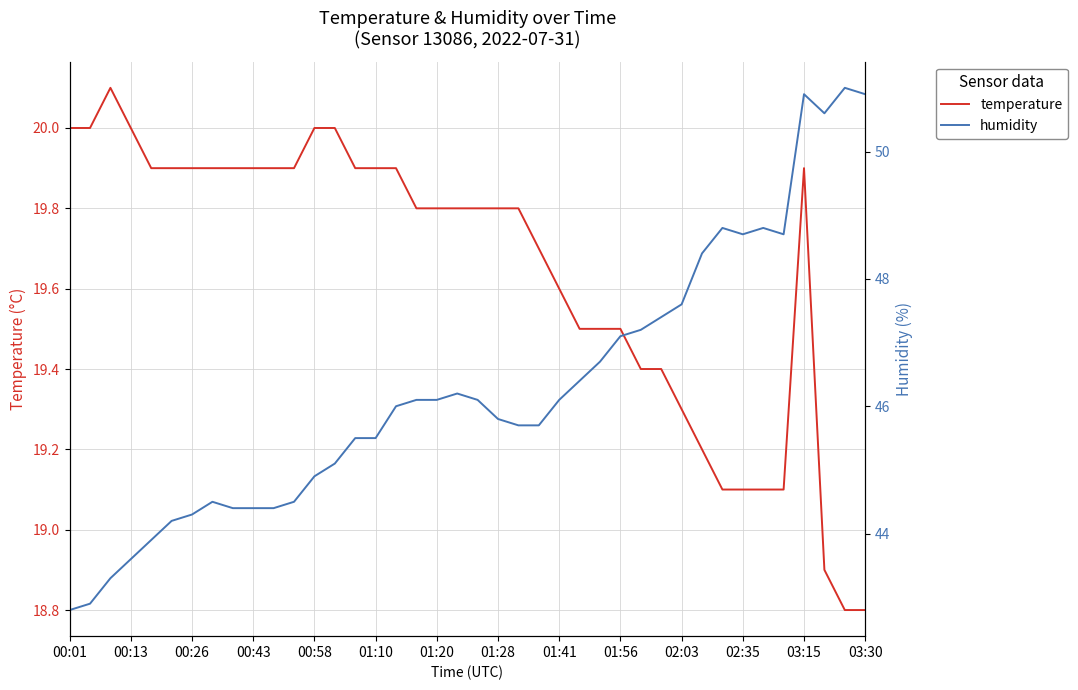

In humidity, how many points are lower than both neighbors (excluding endpoints)?

3